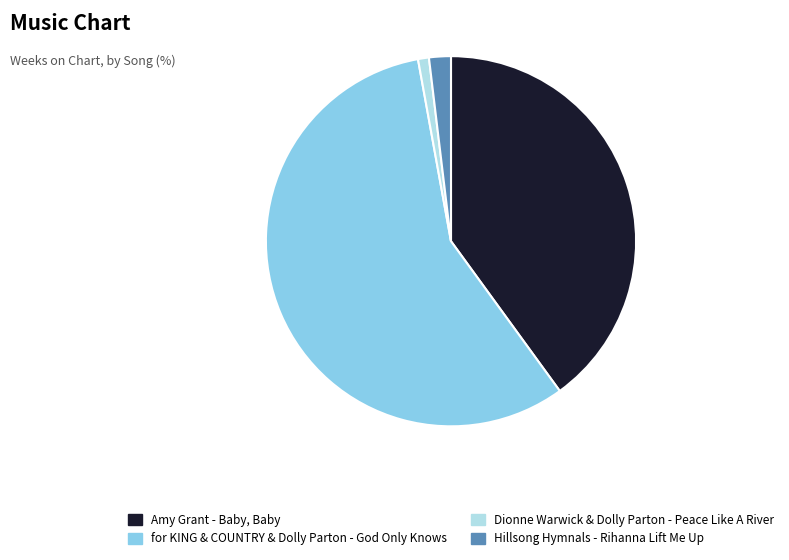

Rank the categories by value from highest to lowest.

for KING & COUNTRY & Dolly Parton - God Only Knows, Amy Grant - Baby, Baby, Hillsong Hymnals - Rihanna Lift Me Up, Dionne Warwick & Dolly Parton - Peace Like A River